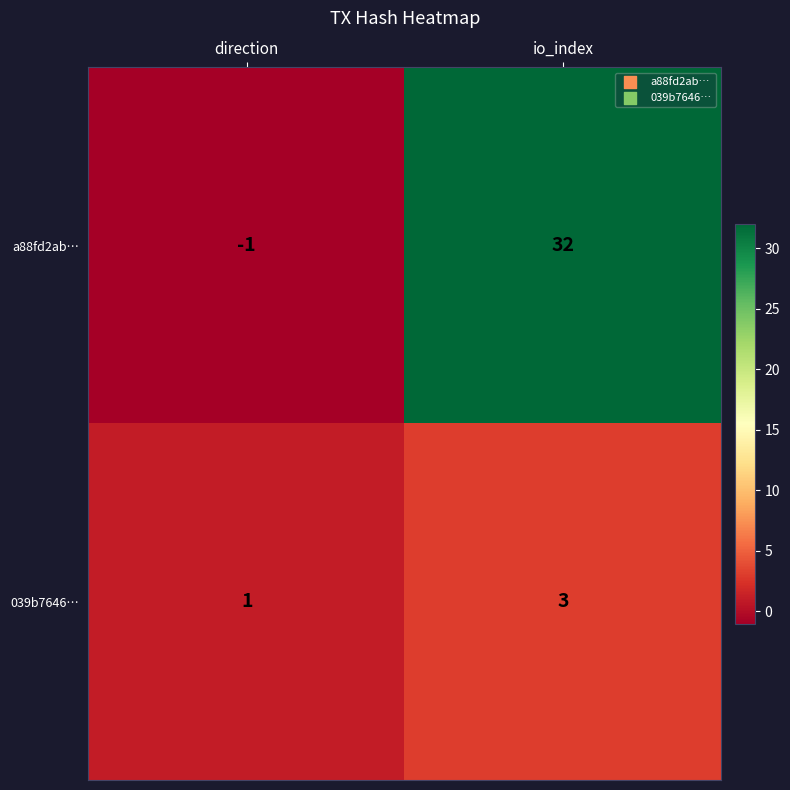

Which series has the largest total across all categories?

a88fd2ab…